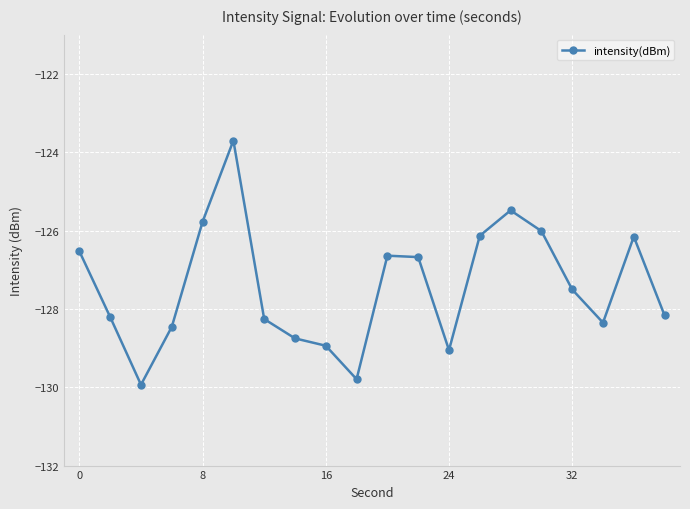

How many lines are shown in the chart?

1